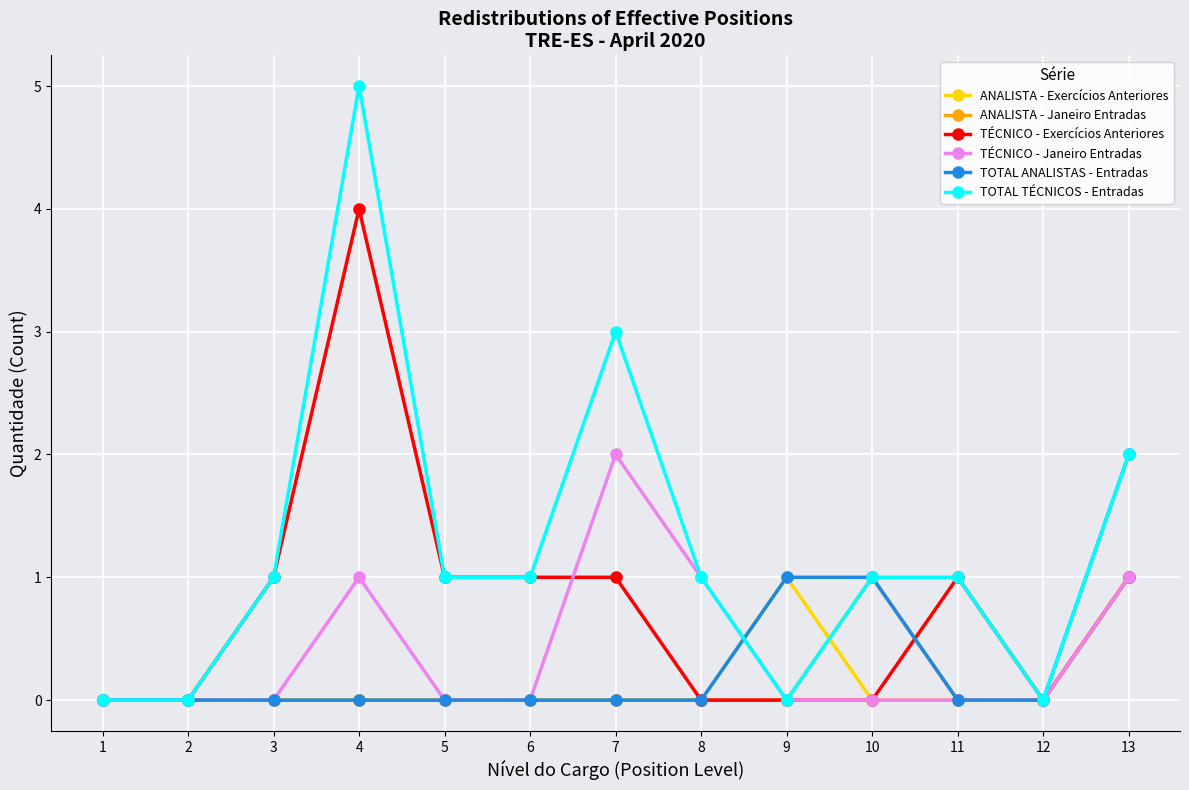

At how many categories does at least one series exceed 3?

1